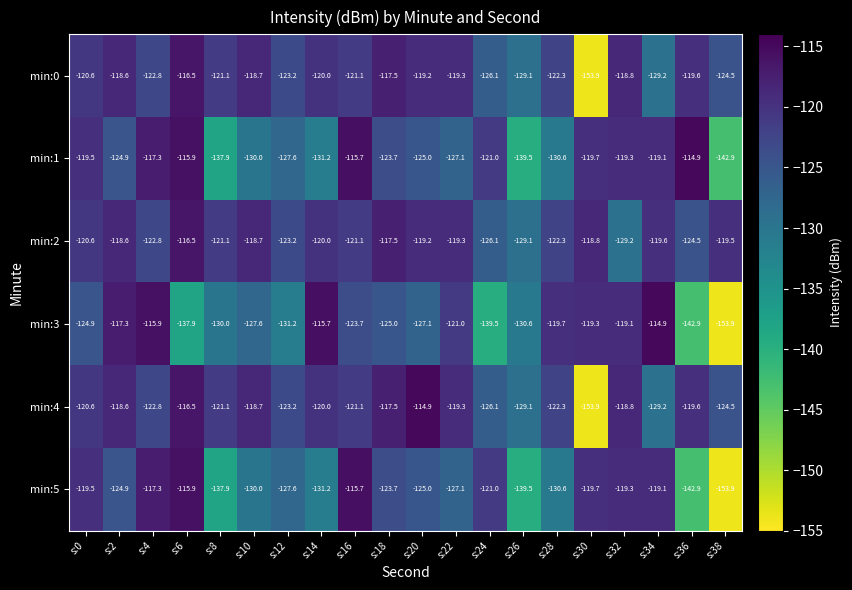

Rank the categories by min:3 value from highest to lowest.

s:34, s:14, s:4, s:2, s:32, s:30, s:28, s:22, s:16, s:0, s:18, s:20, s:10, s:8, s:26, s:12, s:6, s:24, s:36, s:38